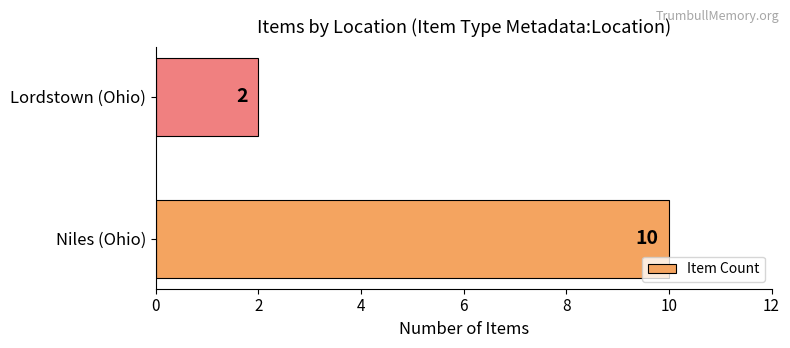

Is it true that the value at Niles (Ohio) is 10?

True